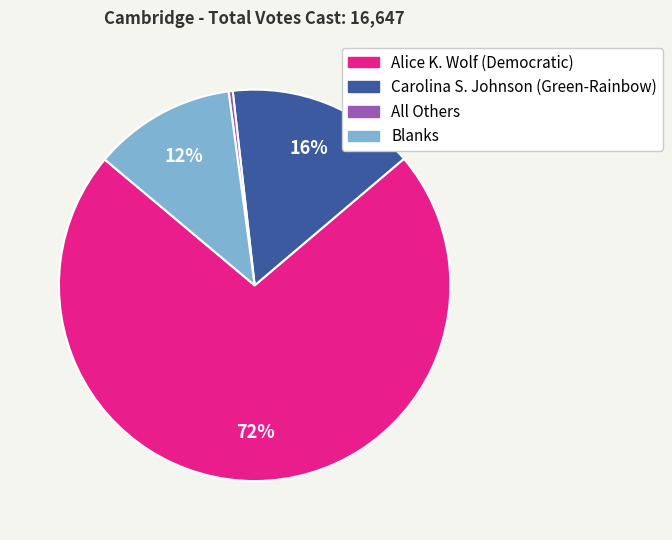

Which category has the biggest portion of the pie?

Alice K. Wolf (Democratic)